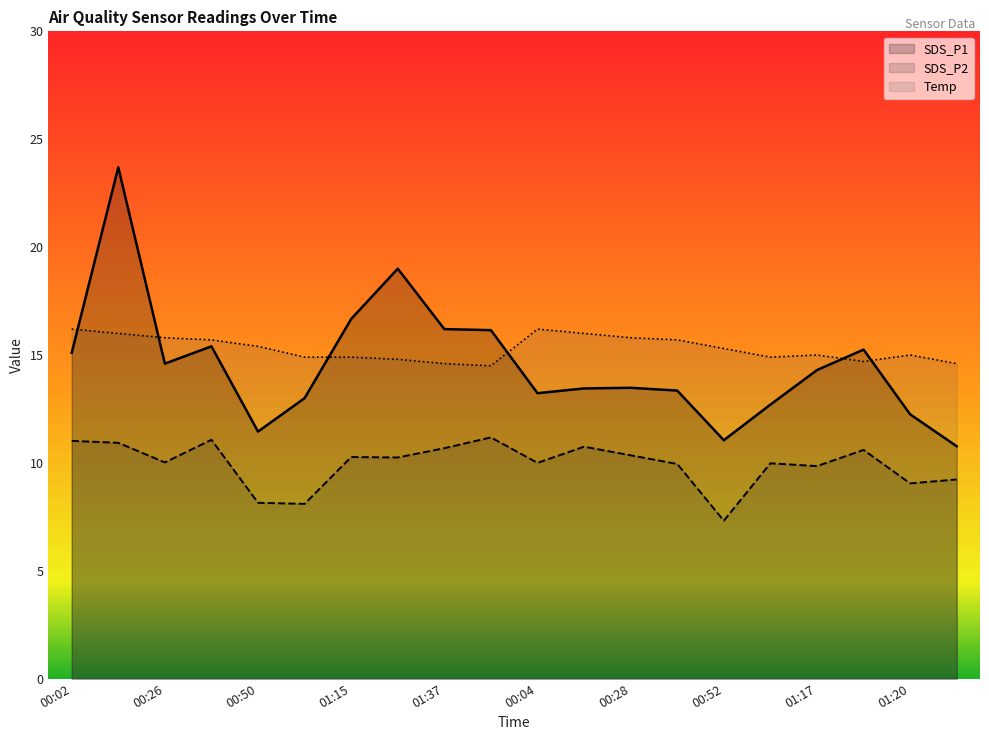

What is the label of the 11th point from the right?

01:39